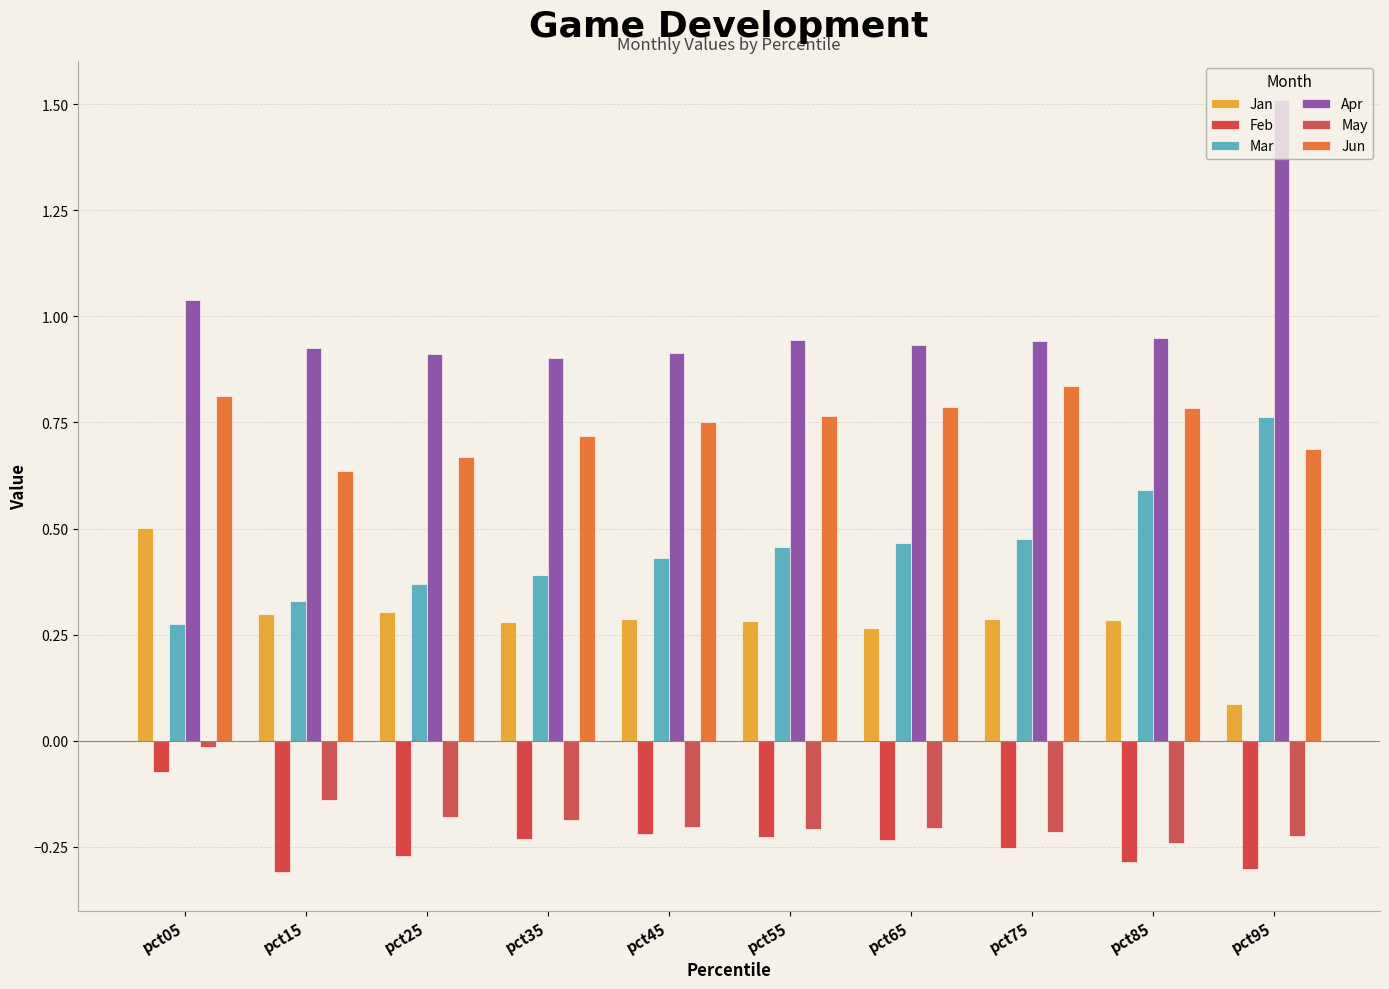

Which category has the lowest value in the Apr series?

pct35